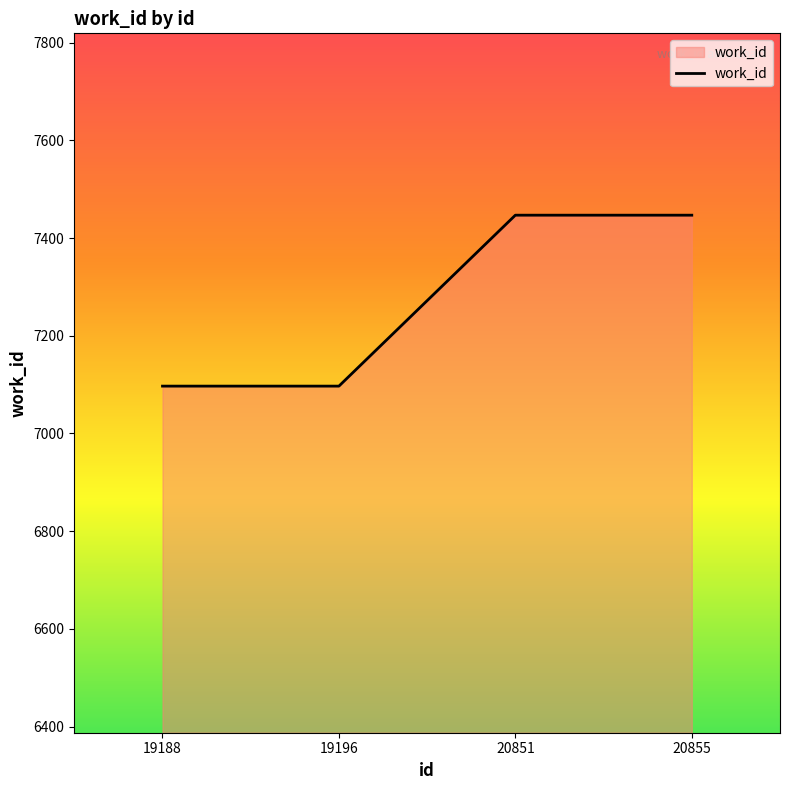

Reading left to right, extract all data points from this chart.

7097	7097	7447	7447